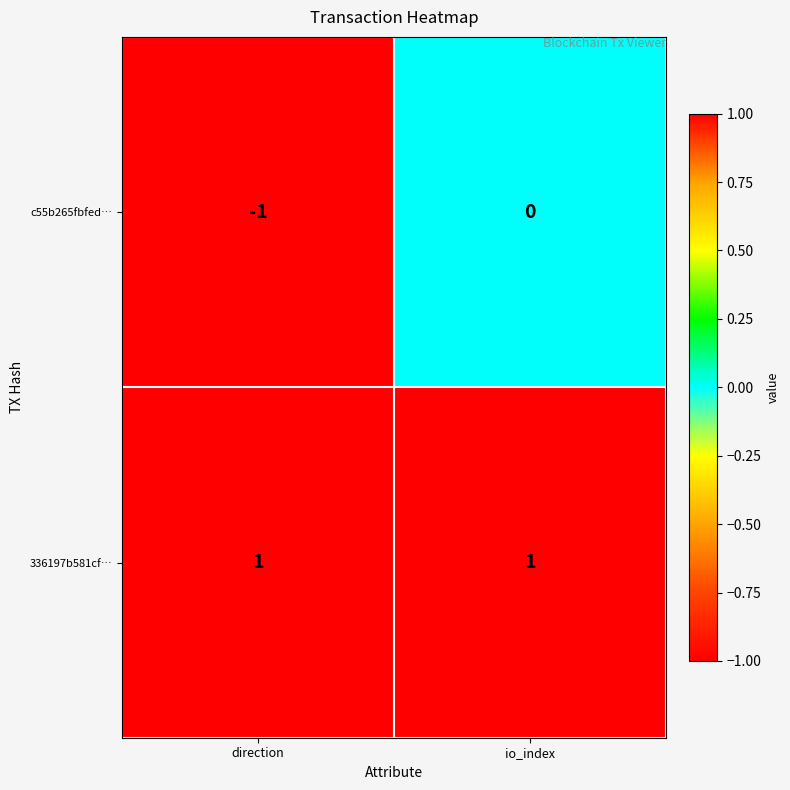

What is the greatest value displayed?

1